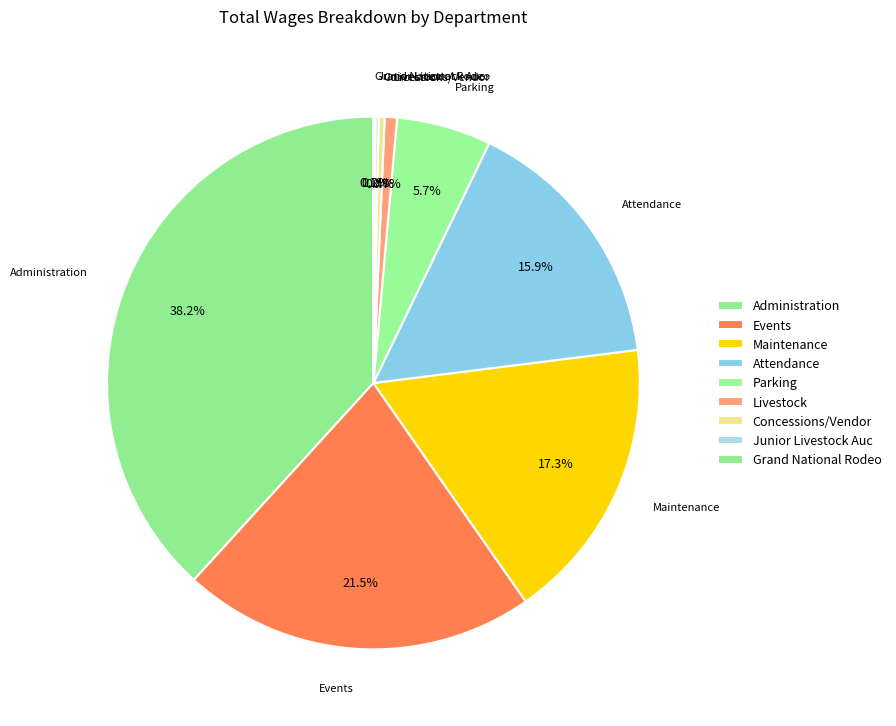

True or false: Maintenance accounts for 27% of the total.

False